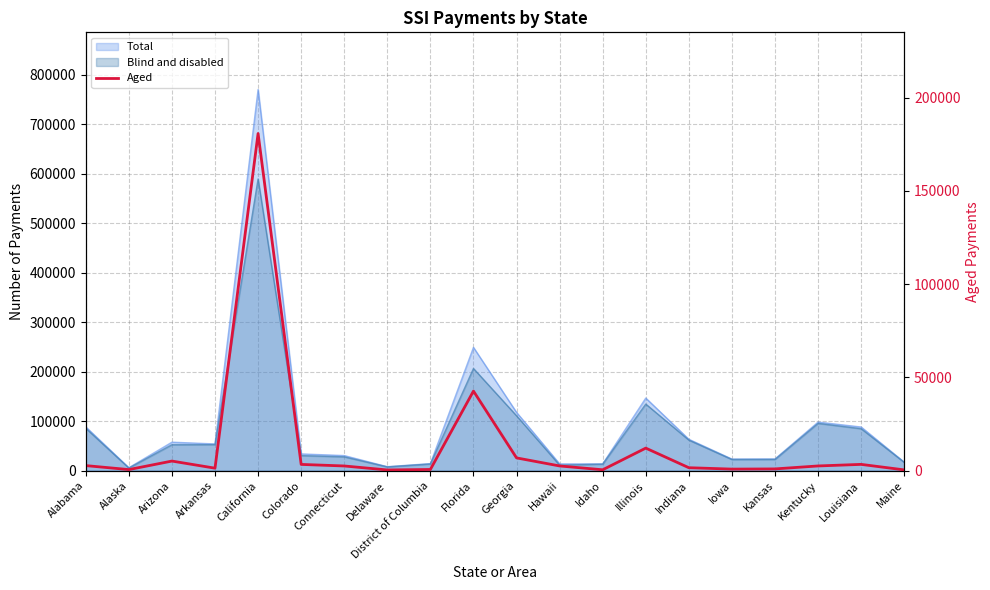

At which category does the data reach its first local valley?

Alaska